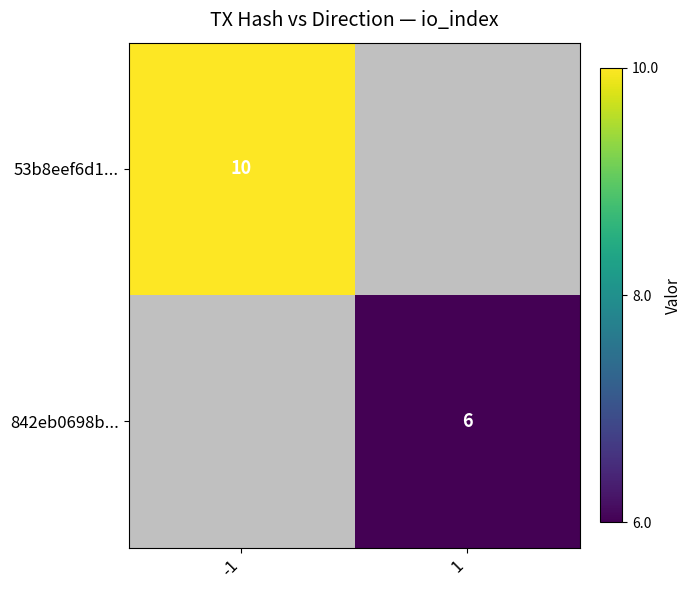

Count the number of data series in this chart.

2